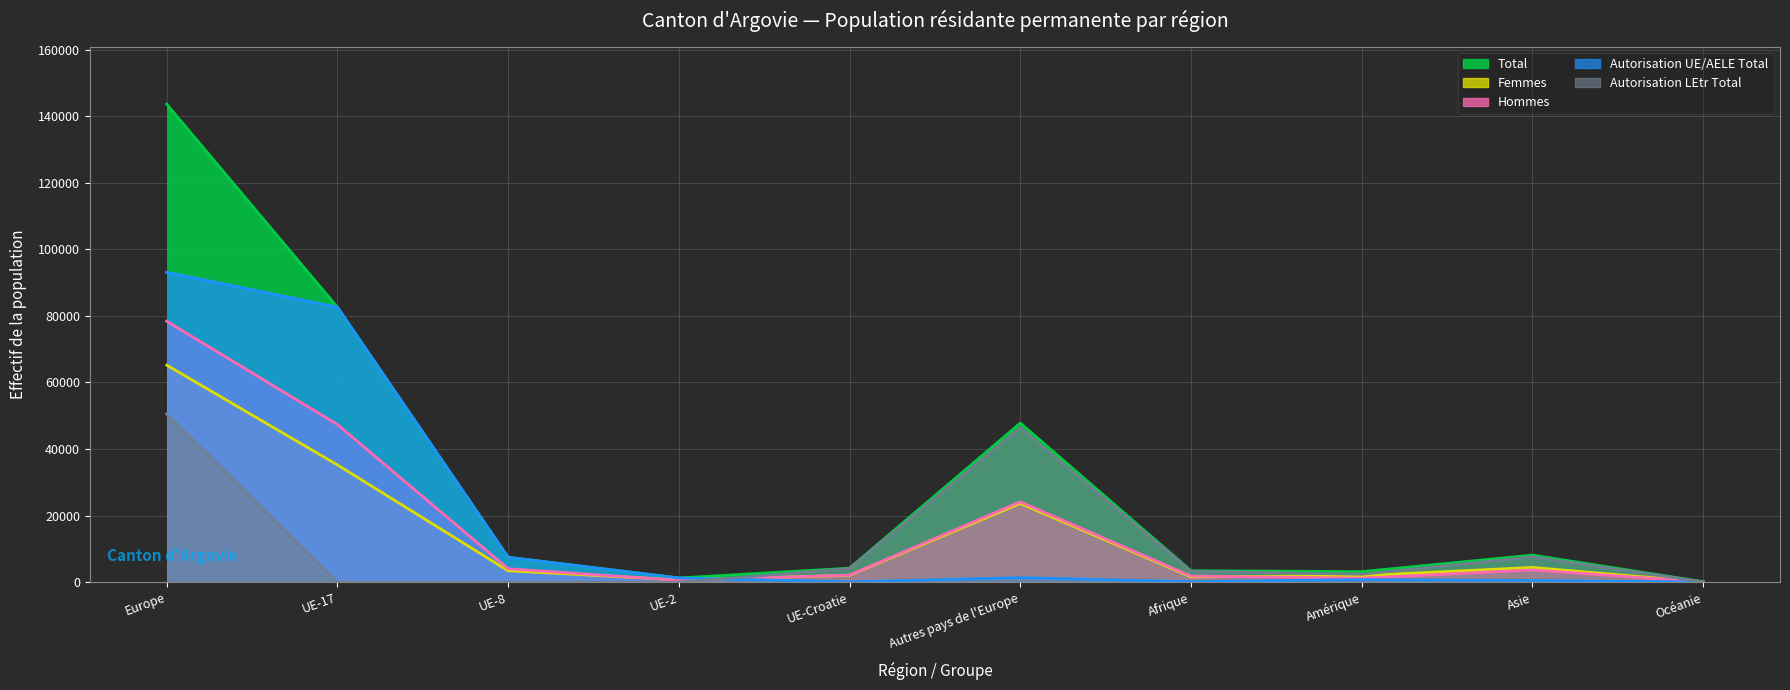

At which label does Total first exceed 7498?

Europe